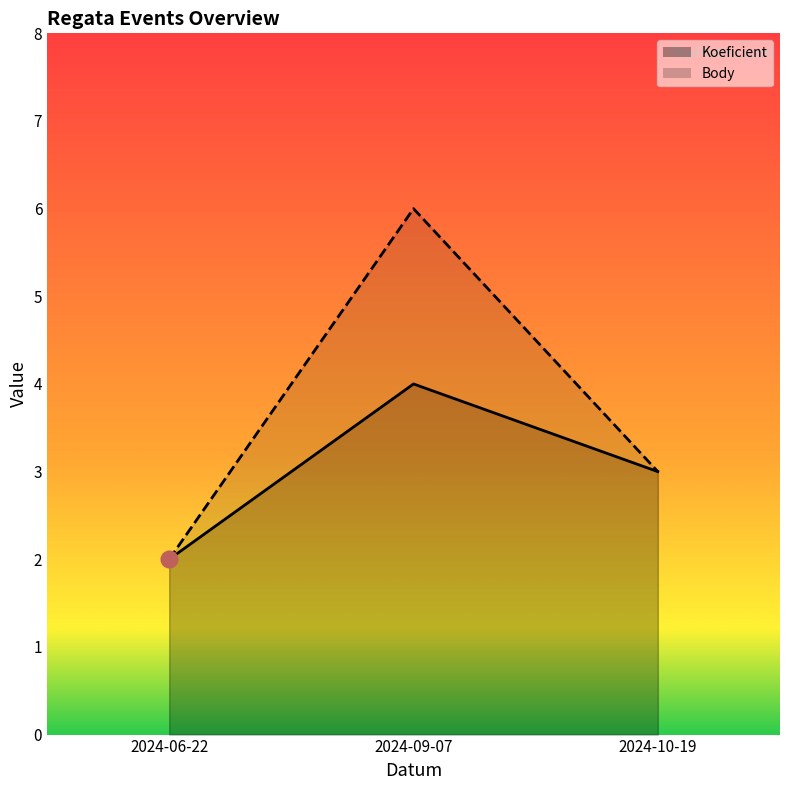

Which series has the widest spread of values?

Body